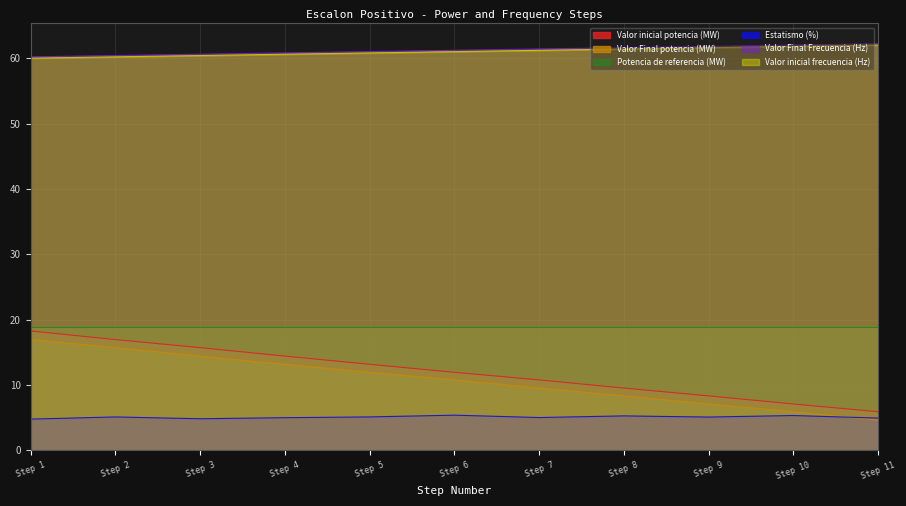

True or false: Estatismo (%) has a value of 5.3 at Step 8.

True